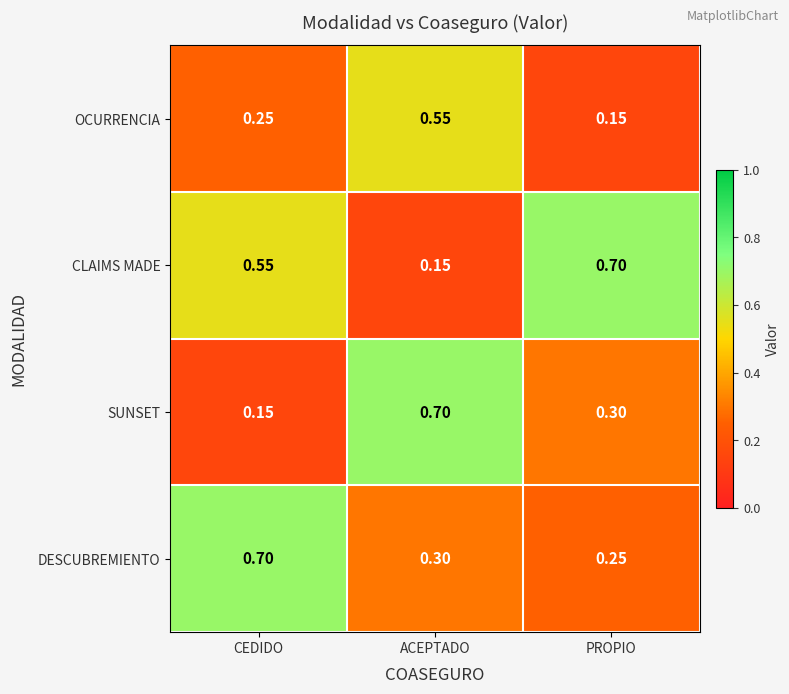

At ACEPTADO, list the series in order from smallest to largest.

CLAIMS MADE, DESCUBREMIENTO, OCURRENCIA, SUNSET